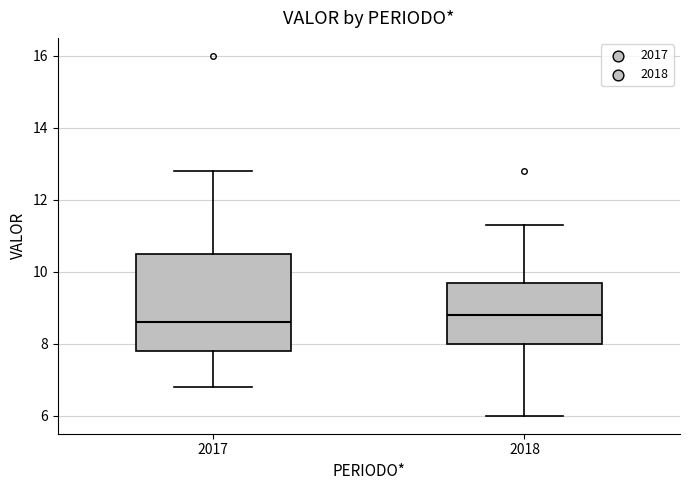

Reading left to right, transcribe this box plot: for each box, give where its median line is, the range the box spans, and where its two whiskers end, as read against the y-axis. The values are not printed on the chart, so give them approximately, as read against the axis.

2017: median 8.6, box 7.8 to 10.6, whiskers 6.8 to 12.8
2018: median 8.8, box 8.0 to 9.8, whiskers 6.0 to 11.4